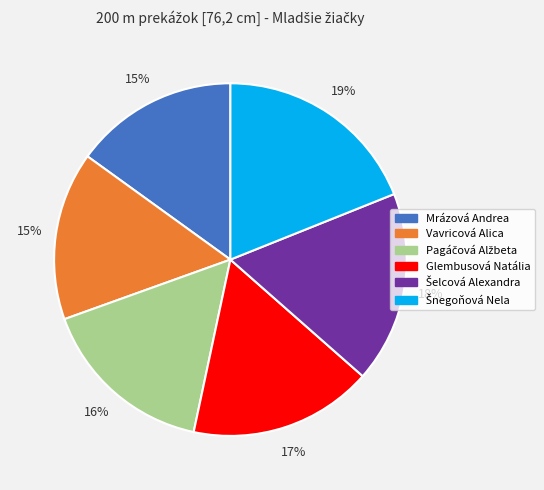

True or false: Mrázová Andrea accounts for 15% of the total.

True